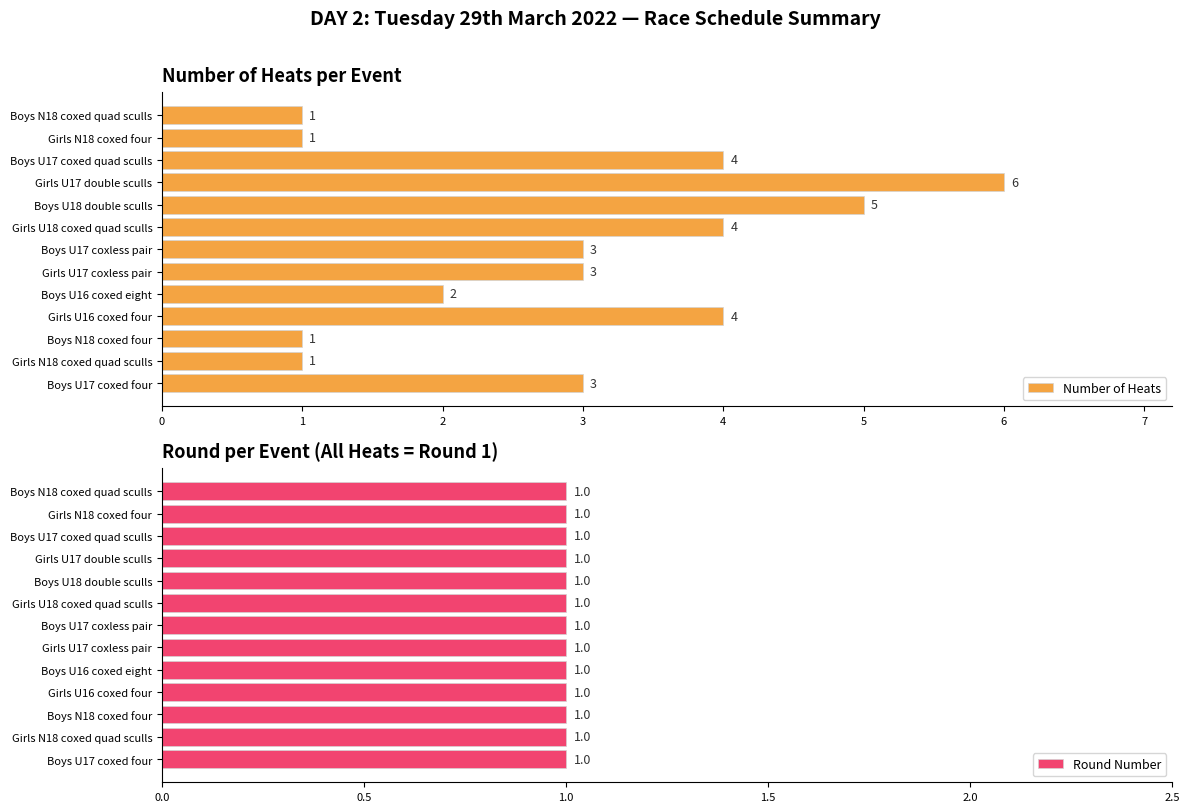

At which label does Number of Heats reach its peak?

Girls U17 double sculls